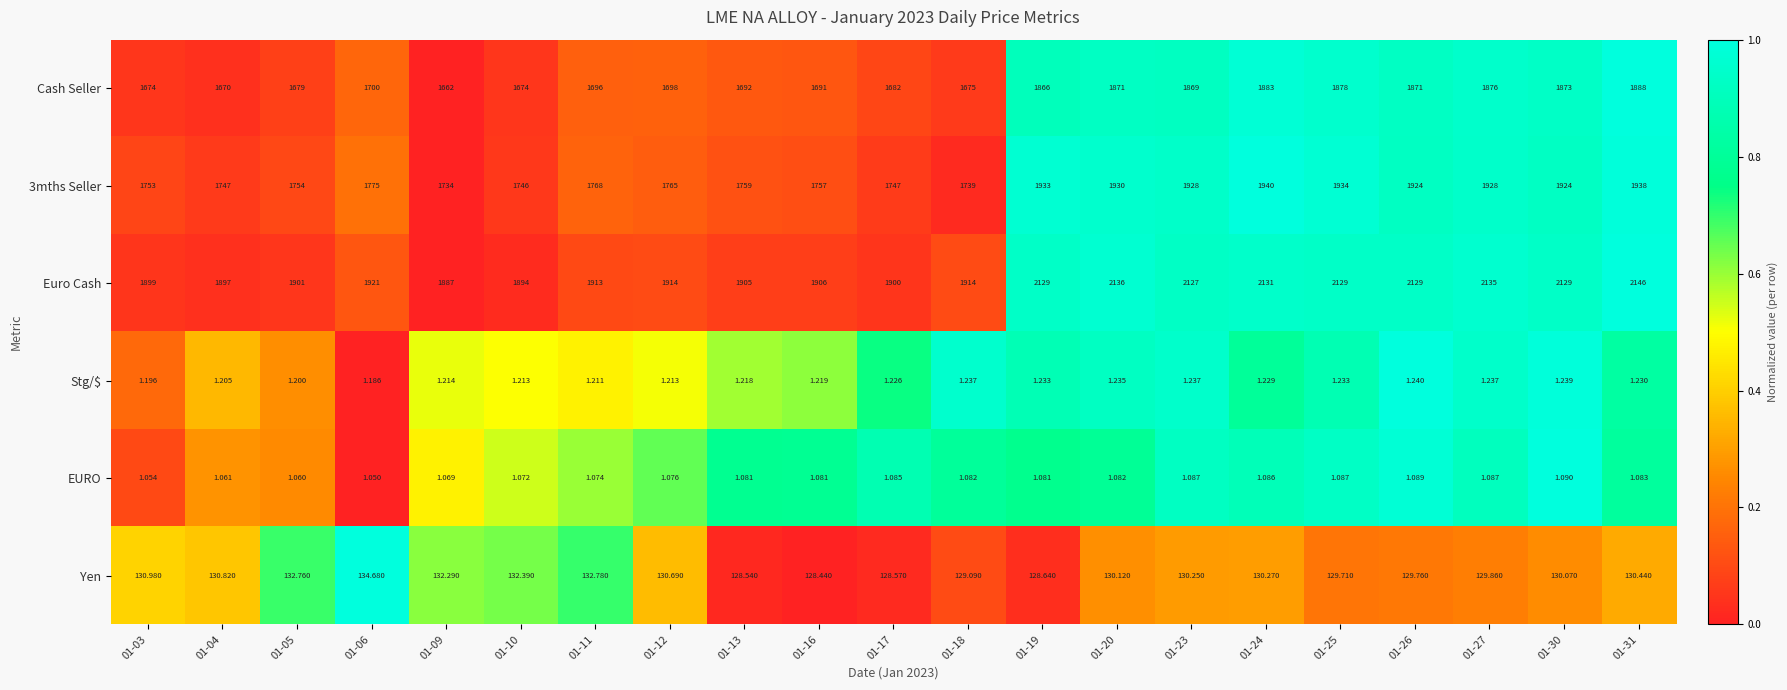

Is the value of 3mths Seller at 01-17 greater than the value of Cash Seller at 01-04?

Yes